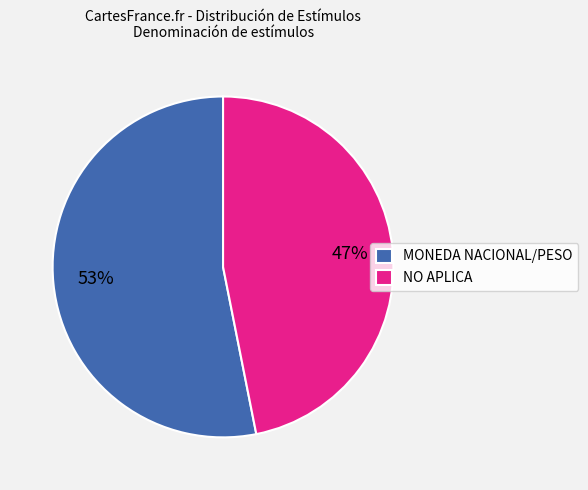

The MONEDA NACIONAL/PESO slice represents 63% of the pie. True or false?

False